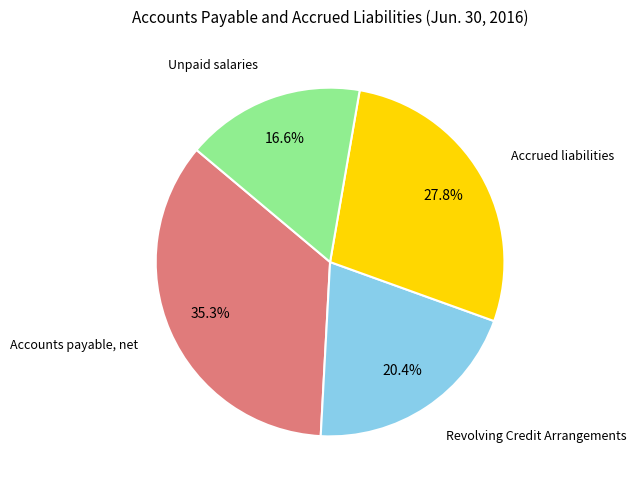

Is there any slice that represents more than half of the pie?

No